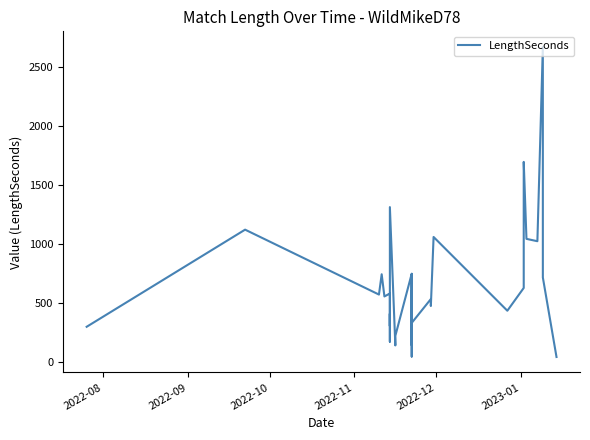

Reading left to right, extract all data points from this chart.

297	1120	570	742	554	579	171	316	374	407	304	376	1311	139	220	747	180	320	742	697	637	45	316	388	422	142	602	330	532	473	1058	433	626	1318	1694	1042	1022	2669	715	41